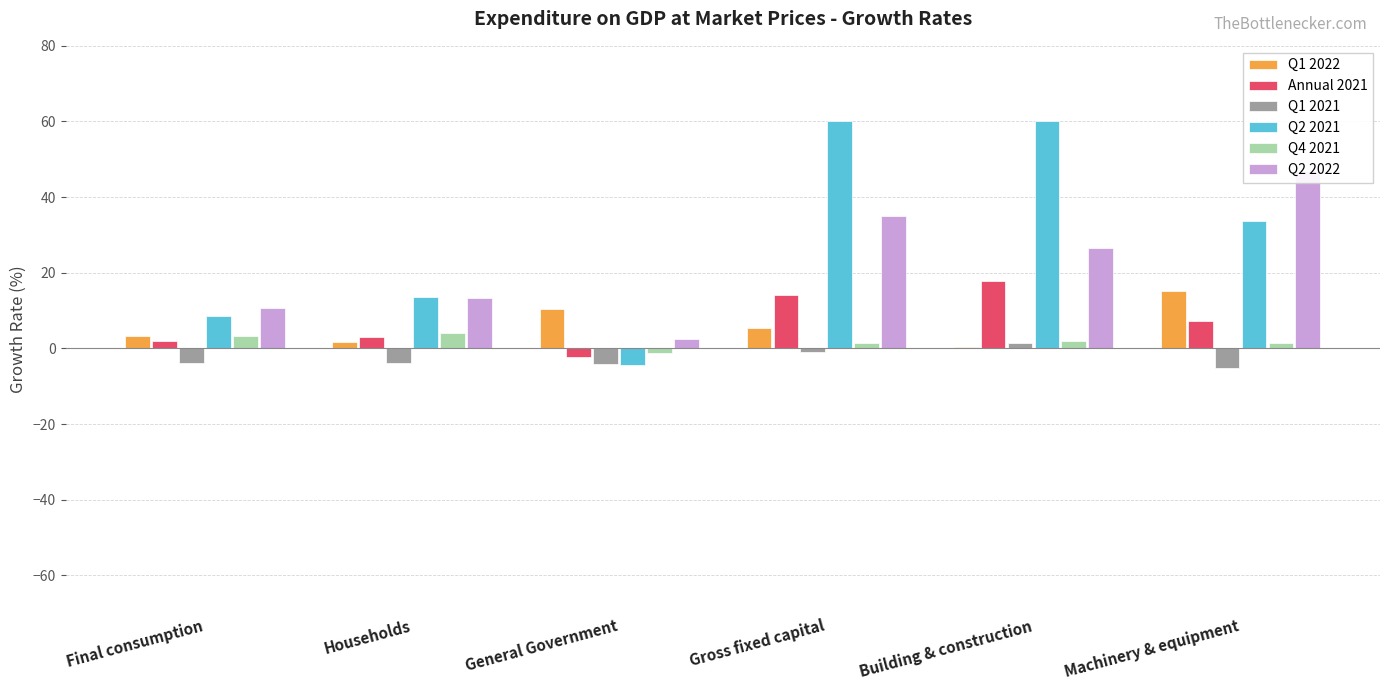

What is the highest value of the Q4 2021 series?

4.2